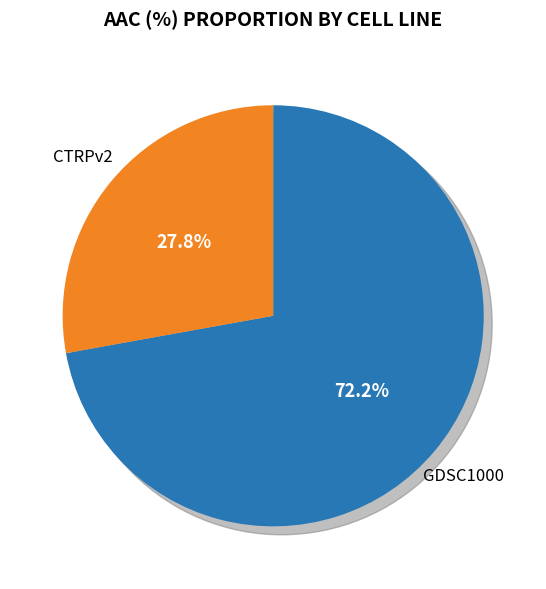

What is the ratio of the value at GDSC1000 to the value at CTRPv2?

2.6